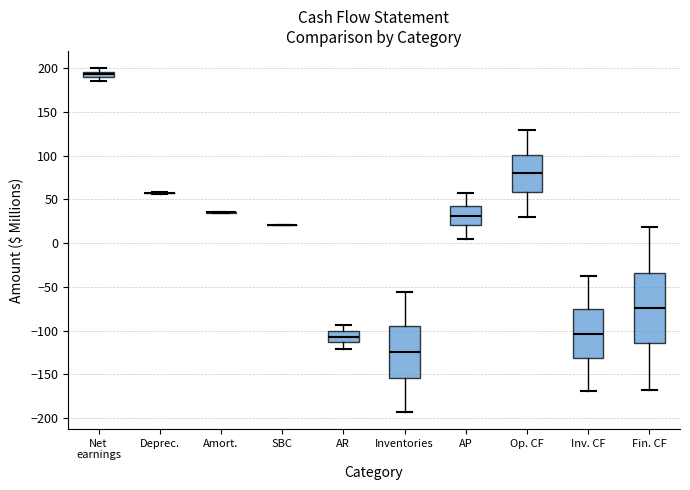

Which box is the tallest, from its lower edge to its upper edge?

Fin. CF